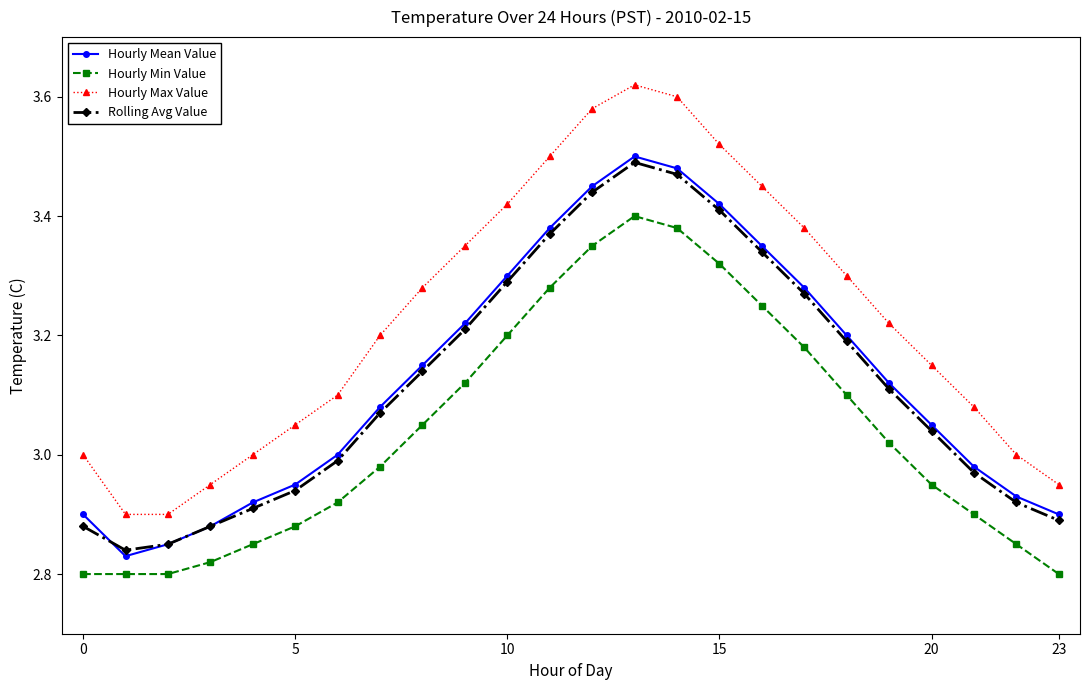

Count the number of categories in the chart.

24